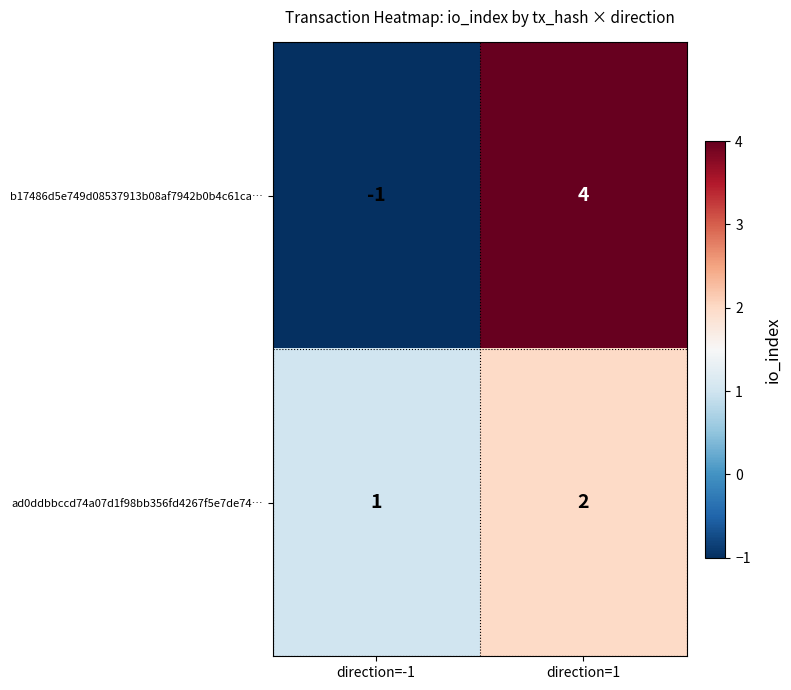

Which series changed the most between direction=-1 and direction=1?

b17486d5e749d08537913b08af7942b0b4c61ca…